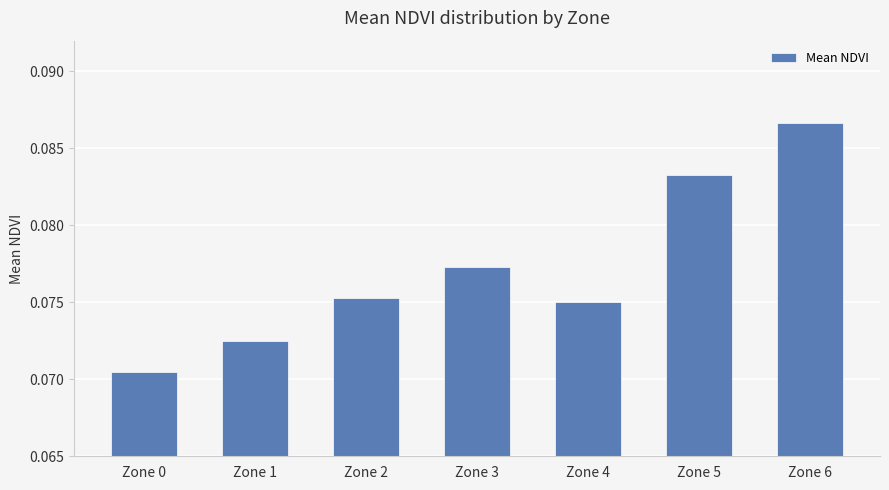

Which label corresponds to the smallest value in the chart?

Zone 0